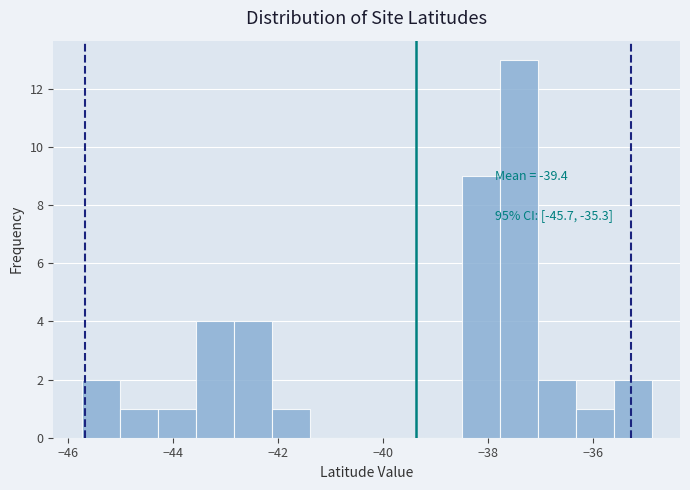

Around what value on the x-axis is the tallest bar? Give the approximate position of its centre, as read against the axis.

-37.4